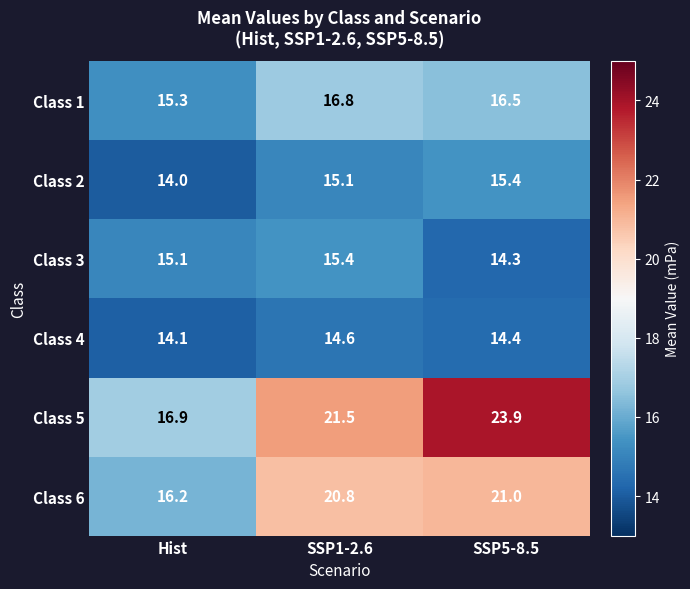

Read the Class 3 value at SSP1-2.6.

15.4